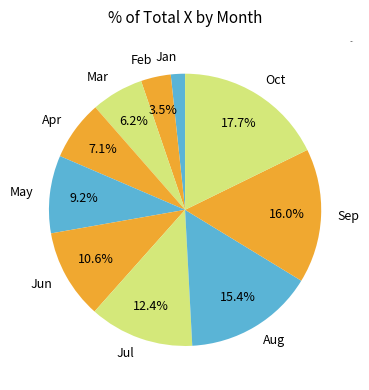

Is there any slice that represents more than half of the pie?

No